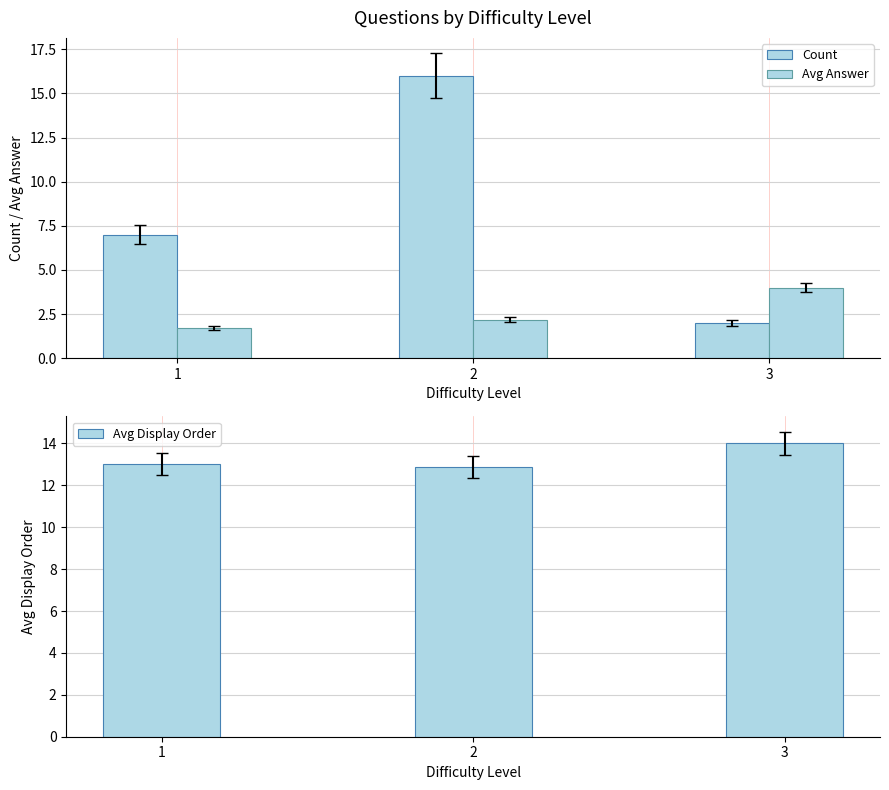

What is the value of the Avg Display Order bar at the 3rd from the left?

14.0